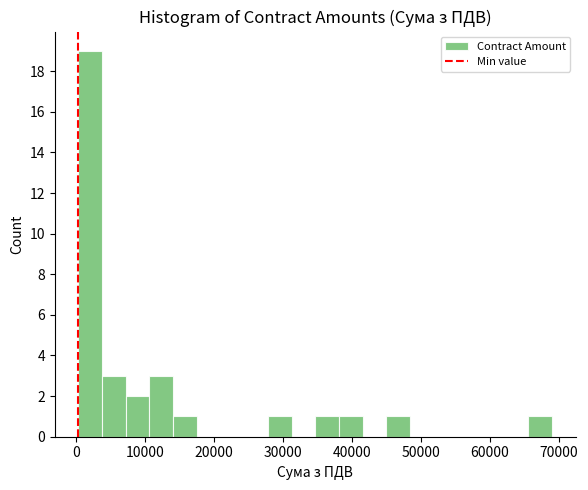

Around what value on the x-axis is the tallest bar? Give the approximate position of its centre, as read against the axis.

2000